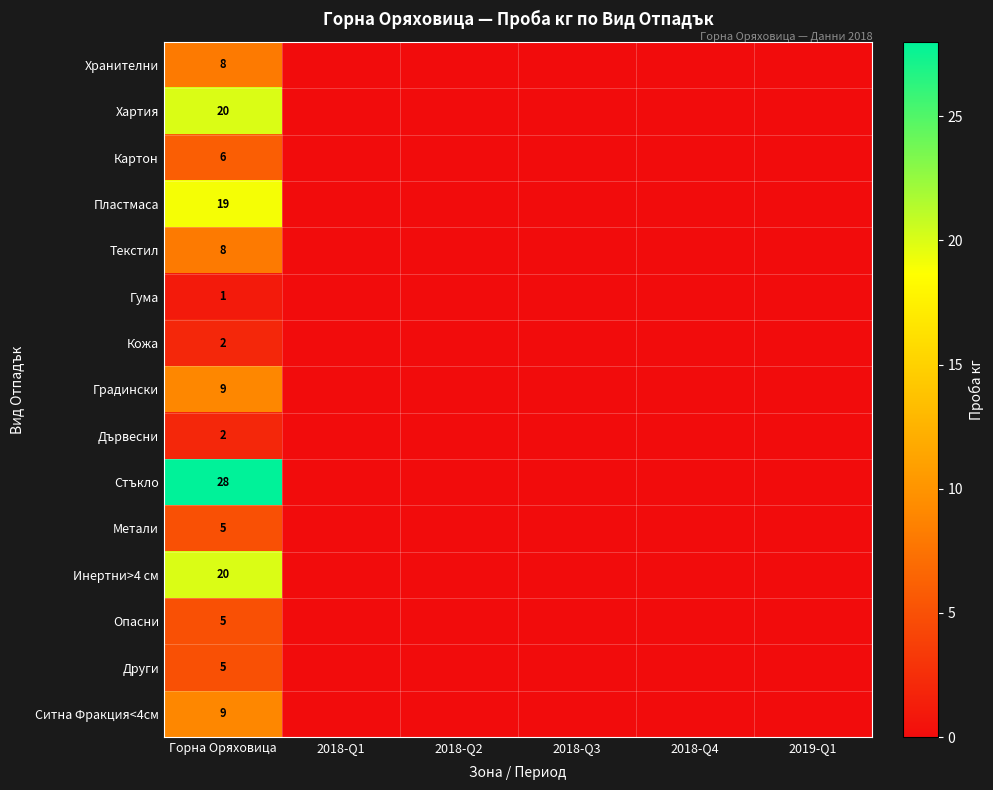

At how many categories does at least one series exceed 4?

1